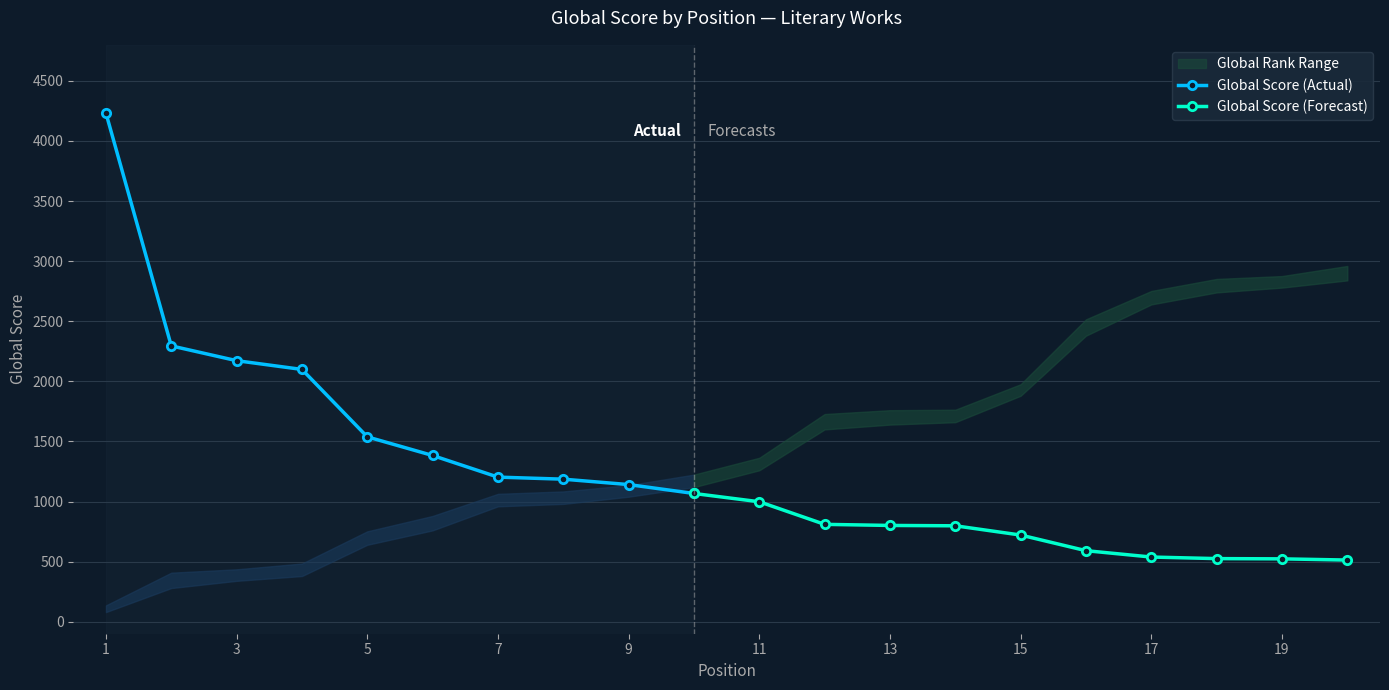

Reading left to right, extract all data points from this chart.

Global Score: 4232	2295	2172	2099	1538	1383	1203	1186	1141	1067	998	810	801	798	721	591	538	525	523	513
Global Rank Lower: 20	70	85	95	160	190	240	245	260	280	315	400	410	415	470	595	660	685	695	710
Global Rank Upper: 34	102	109	121	188	220	266	271	284	306	341	432	440	441	494	629	688	713	719	740